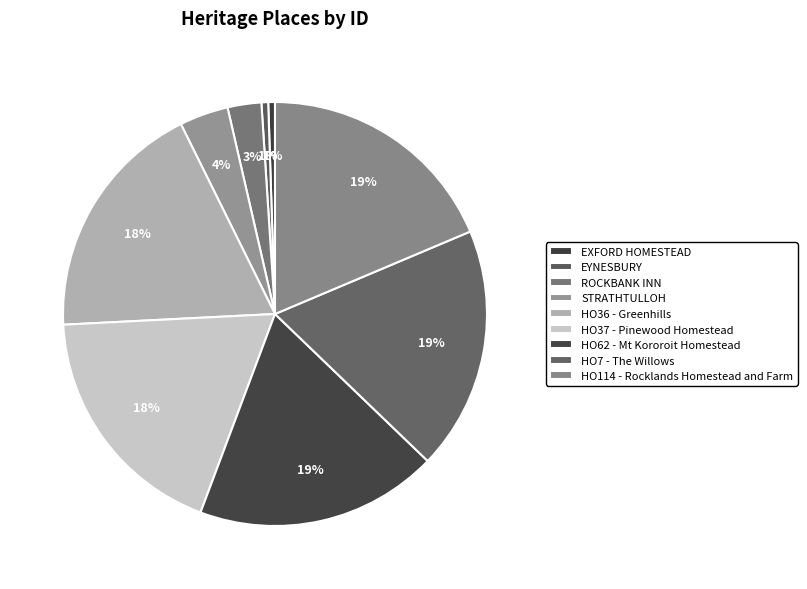

How many segments does this pie chart have?

9